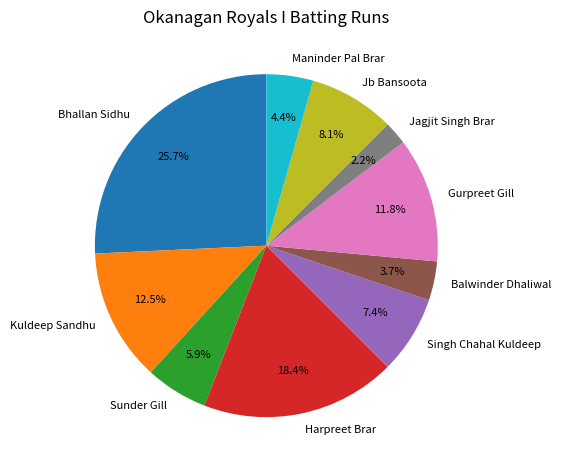

To the nearest percent, what portion does Singh Chahal Kuldeep represent?

7%